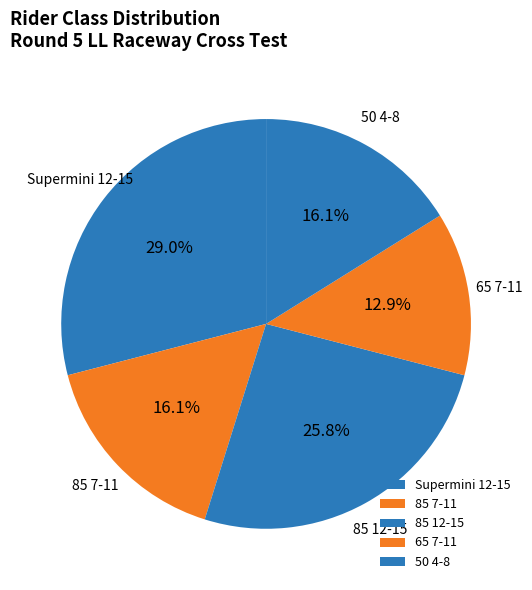

Is there a majority slice in this chart?

No